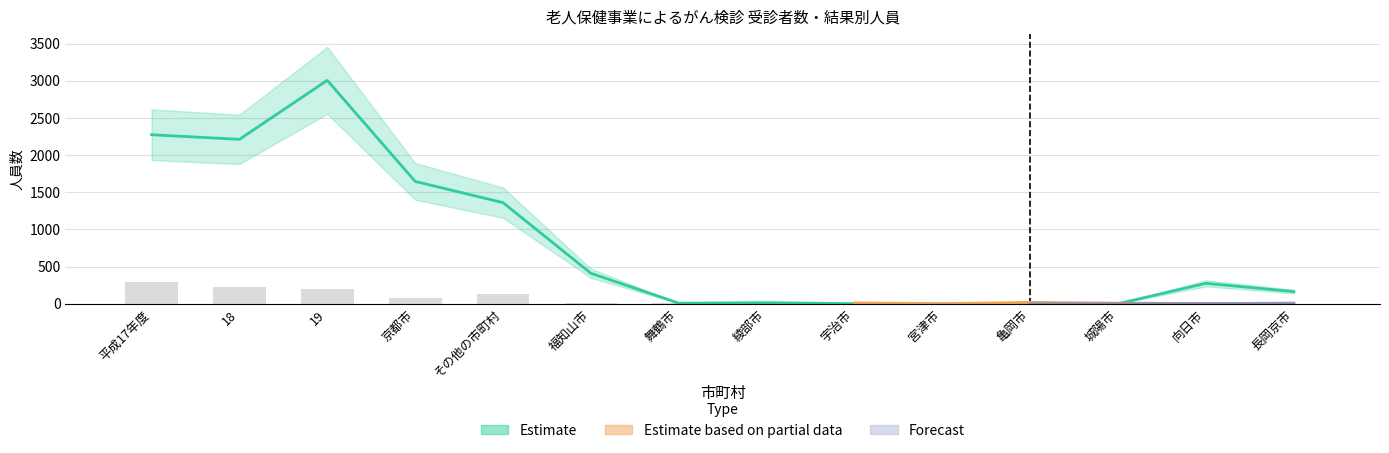

Reading left to right, extract all data points from this chart.

290	227	199	75	124	11	5	11	14	0	23	9	1	1